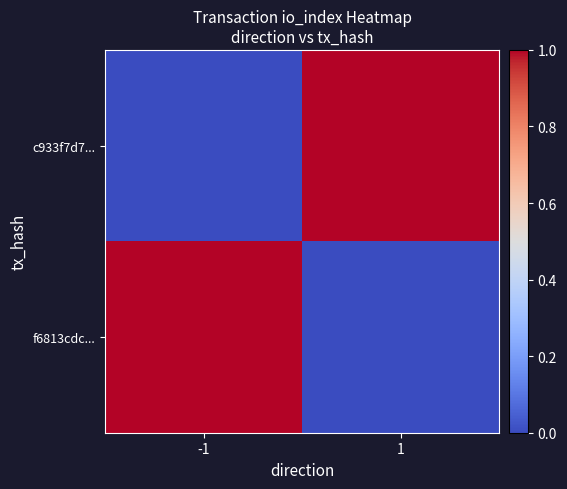

Rank the series at -1 from highest to lowest value.

f6813cdc..., c933f7d7...